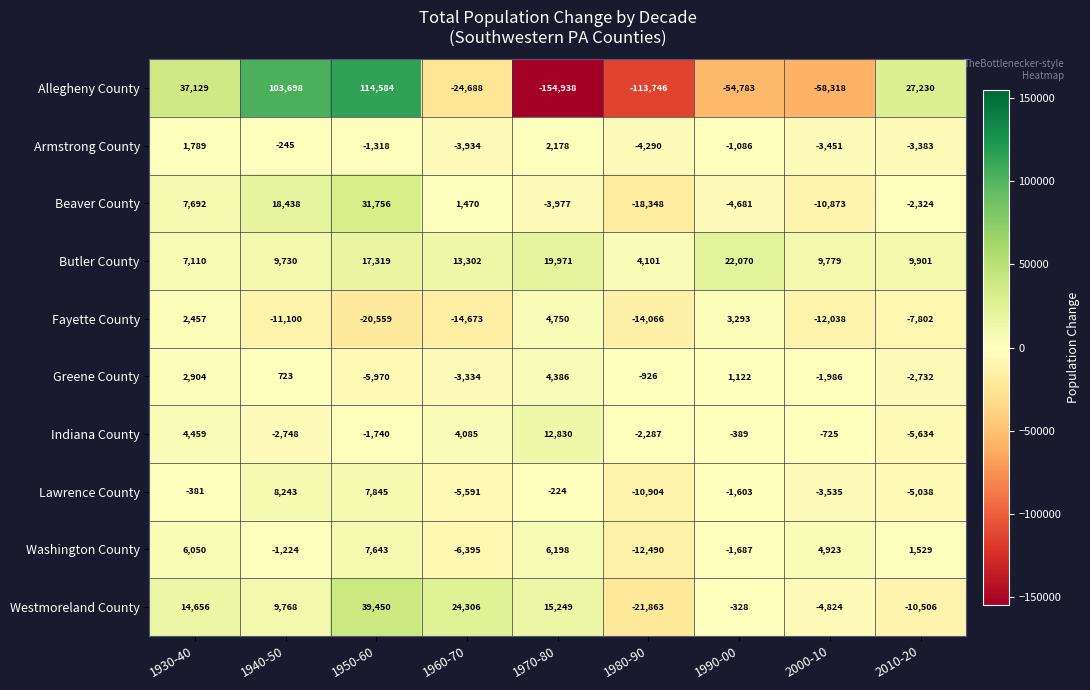

Count the number of categories in the chart.

9